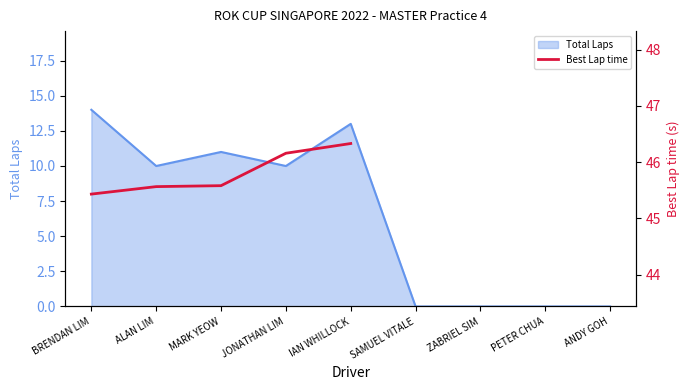

What is the difference between the values at MARK YEOW and JONATHAN LIM?

0.6